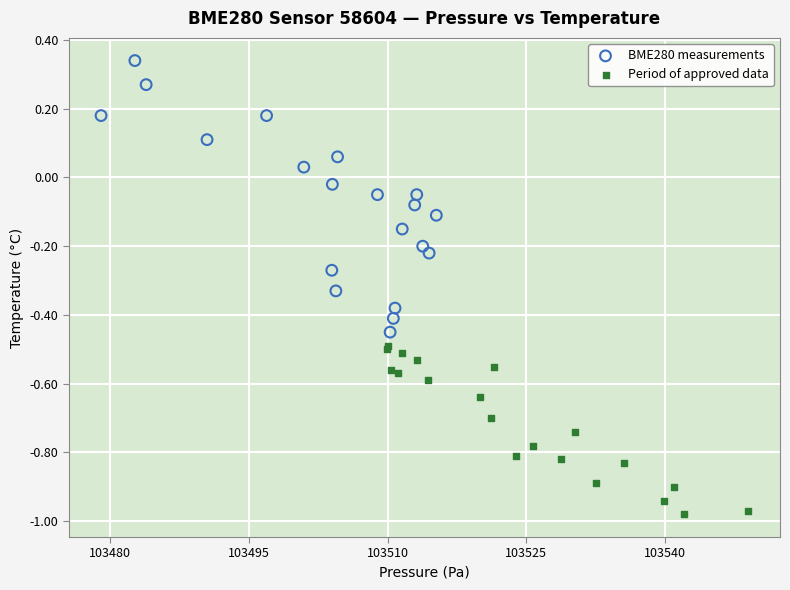

Which series reaches the maximum Y coordinate?

BME280 measurements